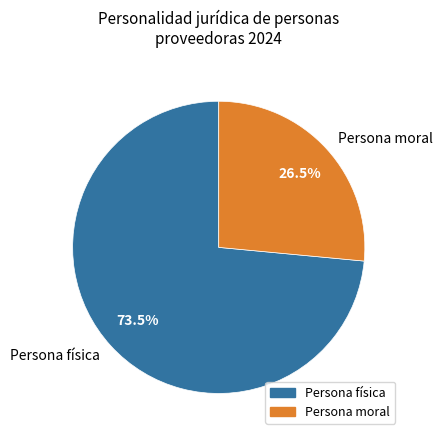

How much of the chart is everything except Persona moral?

73.5%